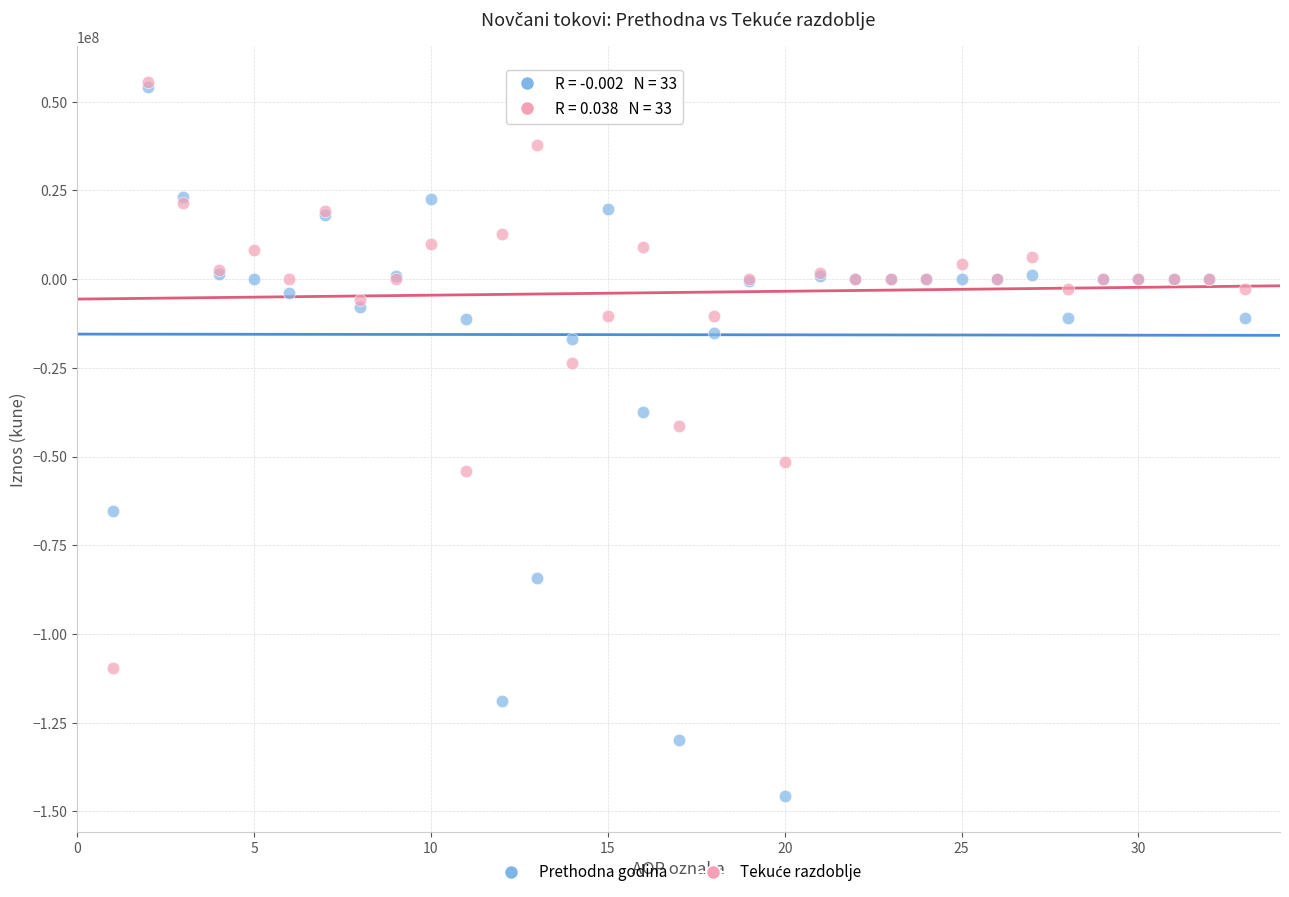

Across all series, what Y value is closest to -45076864?

-41342491